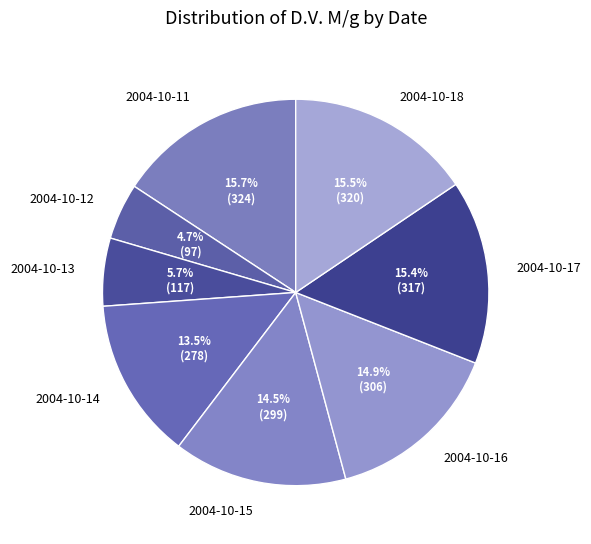

How many slices are in this pie chart?

8